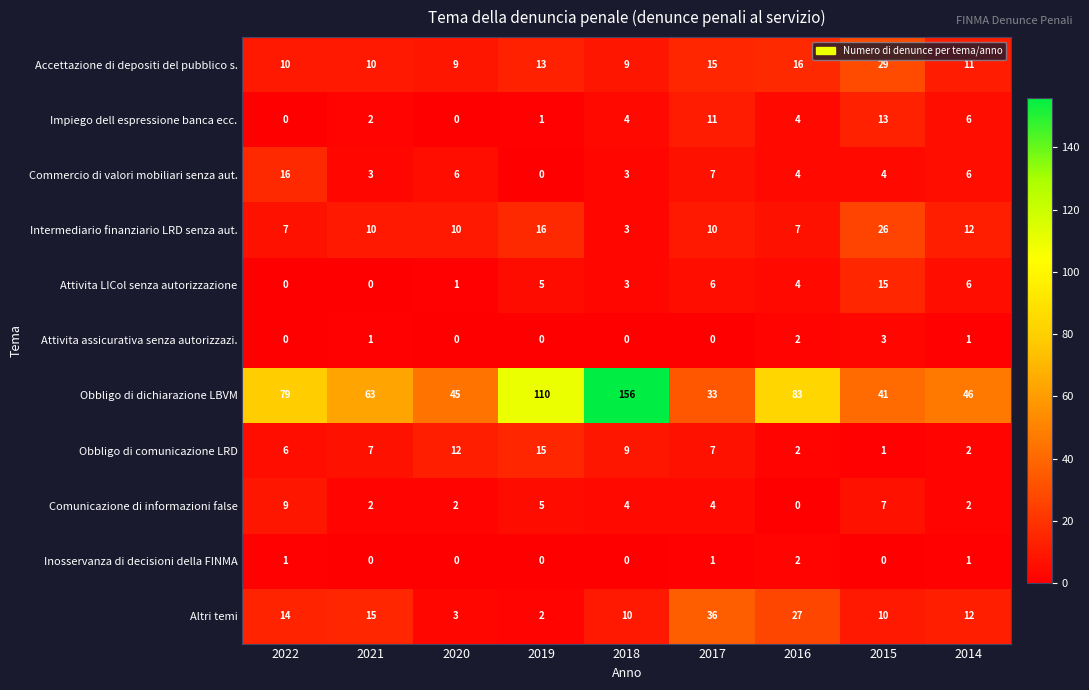

Between 2020 and 2019, which series saw the biggest shift?

Obbligo di dichiarazione LBVM